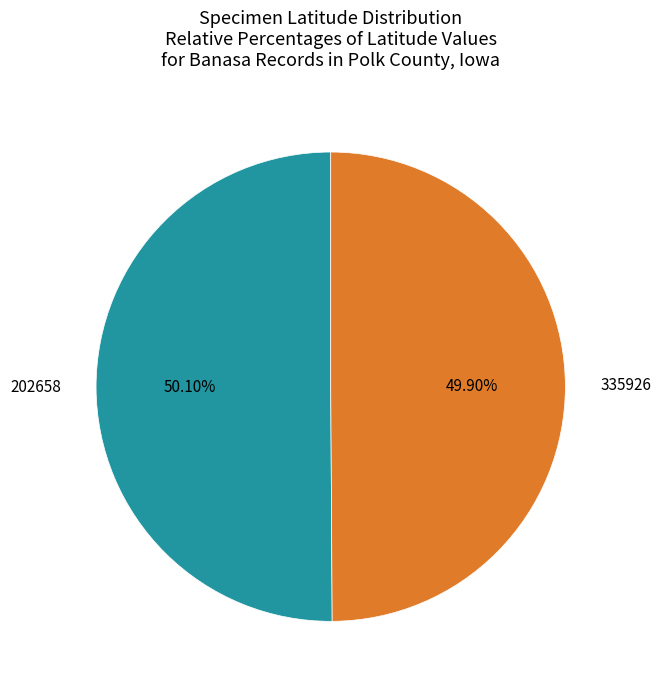

Is there a majority slice in this chart?

Yes